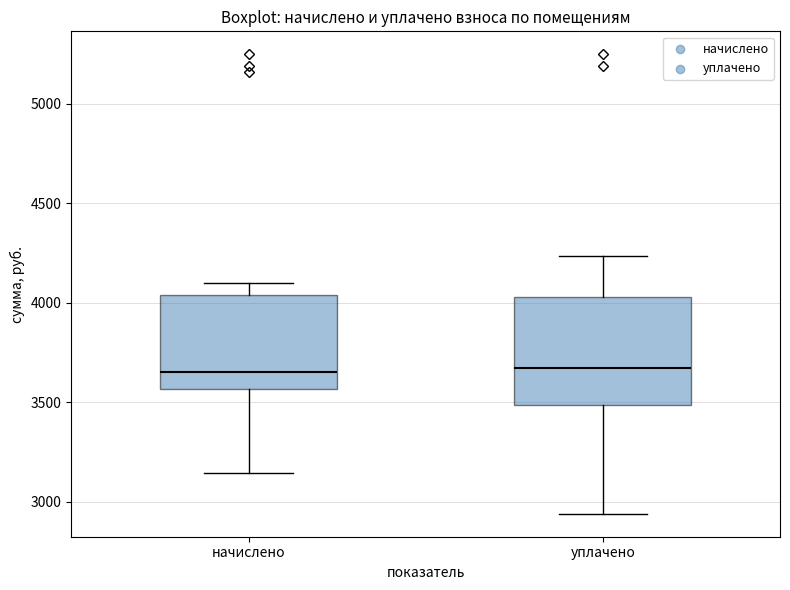

Comparing the boxes themselves (not the whiskers), which one is the tallest?

уплачено